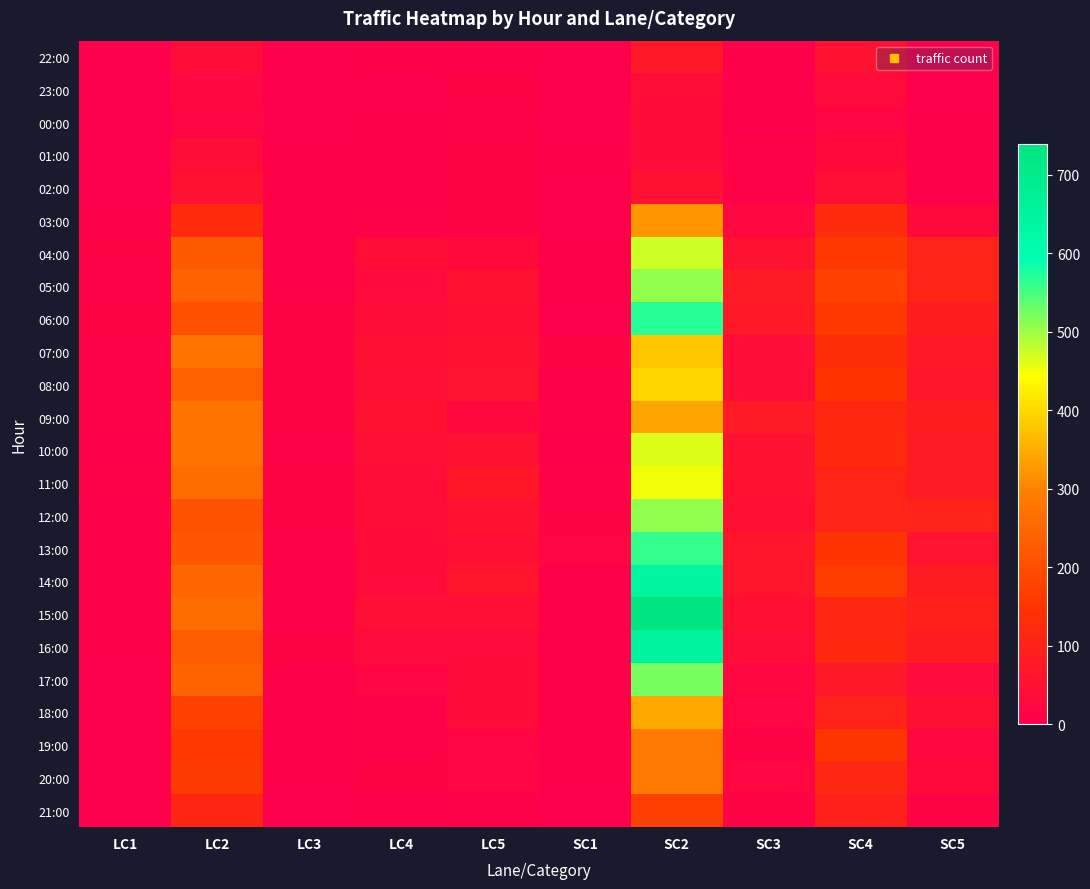

Reading right to left, transcribe all the data shown in this chart.

22:00: SC5=5	SC4=53	SC3=3	SC2=71	SC1=0	LC5=7	LC4=7	LC3=0	LC2=39	LC1=0
23:00: SC5=1	SC4=33	SC3=3	SC2=39	SC1=0	LC5=11	LC4=0	LC3=0	LC2=24	LC1=0
00:00: SC5=4	SC4=21	SC3=2	SC2=36	SC1=0	LC5=10	LC4=3	LC3=1	LC2=20	LC1=0
01:00: SC5=3	SC4=30	SC3=8	SC2=36	SC1=2	LC5=13	LC4=5	LC3=2	LC2=40	LC1=0
02:00: SC5=3	SC4=42	SC3=10	SC2=53	SC1=0	LC5=15	LC4=5	LC3=6	LC2=51	LC1=0
03:00: SC5=30	SC4=128	SC3=24	SC2=323	SC1=1	LC5=15	LC4=10	LC3=6	LC2=127	LC1=3
04:00: SC5=106	SC4=159	SC3=54	SC2=473	SC1=5	LC5=30	LC4=41	LC3=7	LC2=222	LC1=11
05:00: SC5=107	SC4=175	SC3=80	SC2=506	SC1=7	LC5=52	LC4=28	LC3=7	LC2=241	LC1=9
06:00: SC5=87	SC4=159	SC3=74	SC2=569	SC1=1	LC5=50	LC4=38	LC3=14	LC2=205	LC1=13
07:00: SC5=74	SC4=129	SC3=38	SC2=379	SC1=15	LC5=53	LC4=50	LC3=12	LC2=275	LC1=8
08:00: SC5=66	SC4=149	SC3=39	SC2=397	SC1=4	LC5=57	LC4=45	LC3=13	LC2=237	LC1=10
09:00: SC5=88	SC4=116	SC3=79	SC2=340	SC1=10	LC5=25	LC4=56	LC3=11	LC2=274	LC1=10
10:00: SC5=78	SC4=124	SC3=51	SC2=465	SC1=6	LC5=53	LC4=42	LC3=9	LC2=274	LC1=6
11:00: SC5=77	SC4=105	SC3=51	SC2=451	SC1=8	LC5=70	LC4=38	LC3=15	LC2=263	LC1=8
12:00: SC5=101	SC4=106	SC3=48	SC2=508	SC1=11	LC5=54	LC4=41	LC3=11	LC2=209	LC1=6
13:00: SC5=59	SC4=151	SC3=66	SC2=561	SC1=17	LC5=47	LC4=35	LC3=10	LC2=219	LC1=6
14:00: SC5=82	SC4=164	SC3=62	SC2=646	SC1=5	LC5=62	LC4=34	LC3=4	LC2=248	LC1=7
15:00: SC5=95	SC4=115	SC3=48	SC2=740	SC1=2	LC5=45	LC4=42	LC3=3	LC2=259	LC1=4
16:00: SC5=84	SC4=117	SC3=39	SC2=653	SC1=5	LC5=34	LC4=32	LC3=15	LC2=230	LC1=4
17:00: SC5=33	SC4=72	SC3=23	SC2=523	SC1=4	LC5=36	LC4=18	LC3=6	LC2=242	LC1=1
18:00: SC5=50	SC4=100	SC3=18	SC2=343	SC1=7	LC5=35	LC4=9	LC3=3	LC2=177	LC1=0
19:00: SC5=23	SC4=154	SC3=11	SC2=282	SC1=4	LC5=19	LC4=8	LC3=2	LC2=157	LC1=0
20:00: SC5=30	SC4=112	SC3=20	SC2=286	SC1=3	LC5=16	LC4=15	LC3=3	LC2=162	LC1=1
21:00: SC5=11	SC4=99	SC3=11	SC2=172	SC1=1	LC5=10	LC4=3	LC3=1	LC2=110	LC1=0